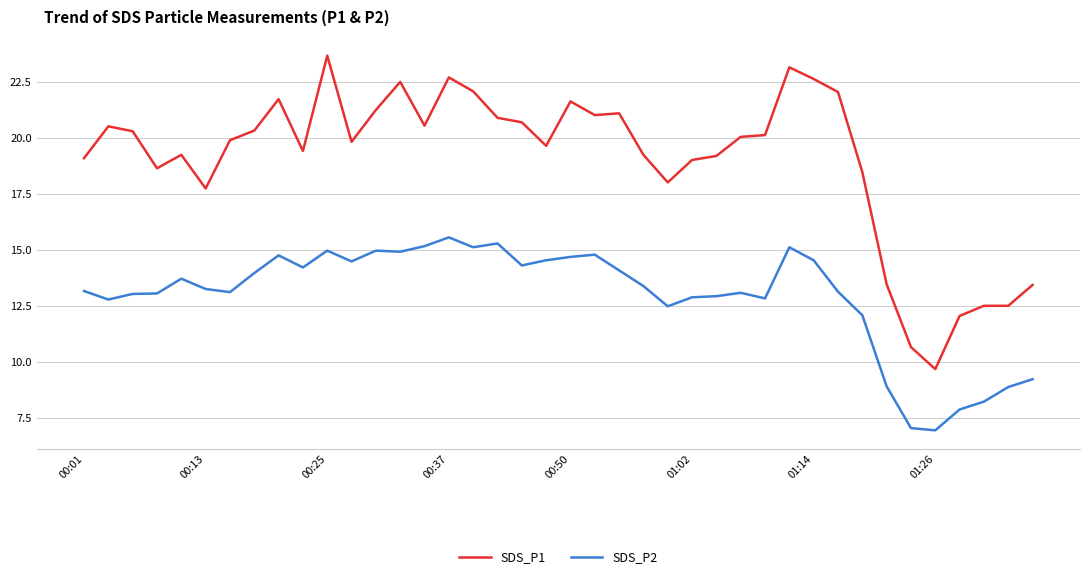

Which series has the largest total across all categories?

SDS_P1